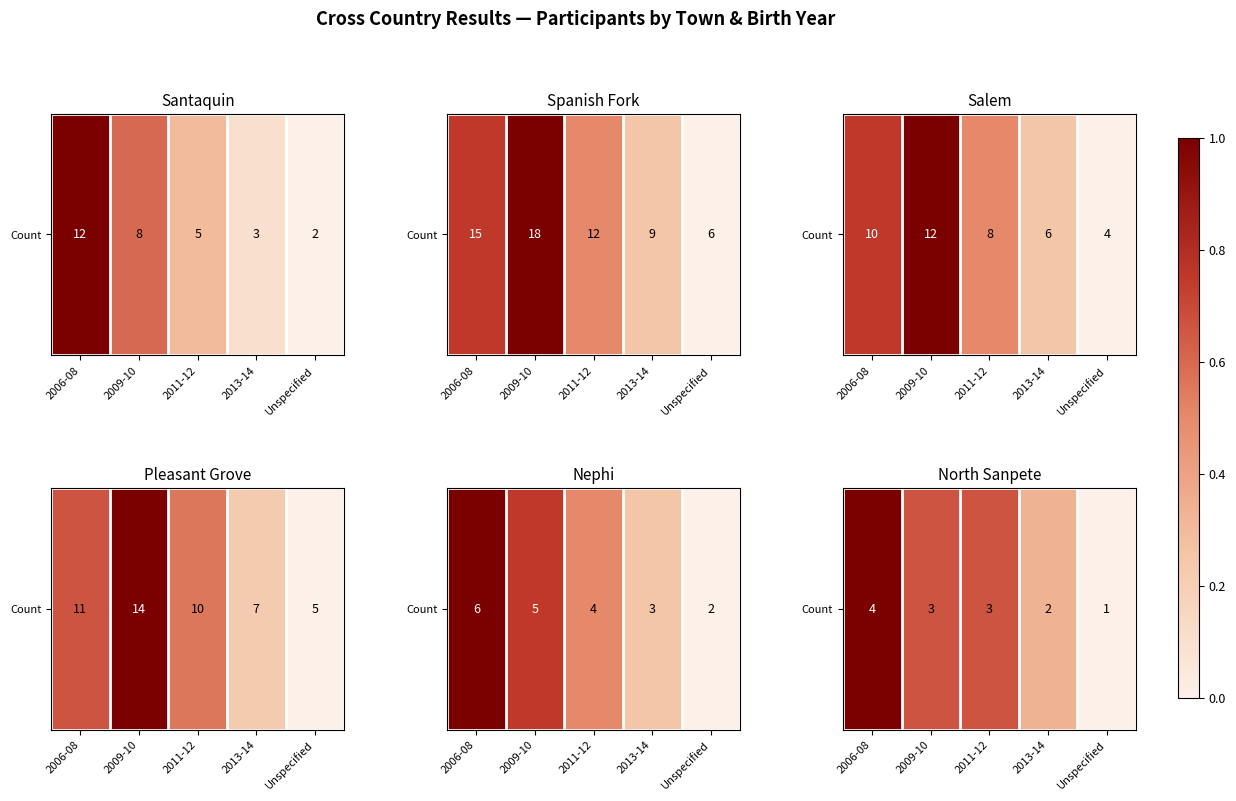

The chart shows a value of 1.4 at 2006-08. True or false?

False